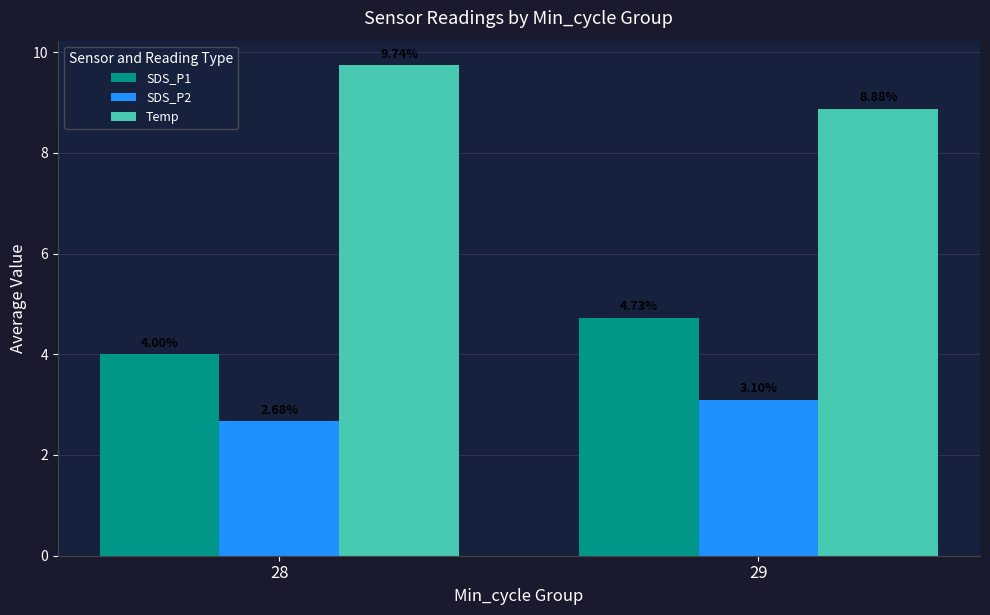

Where is SDS_P2 nearest to the value 2?

28